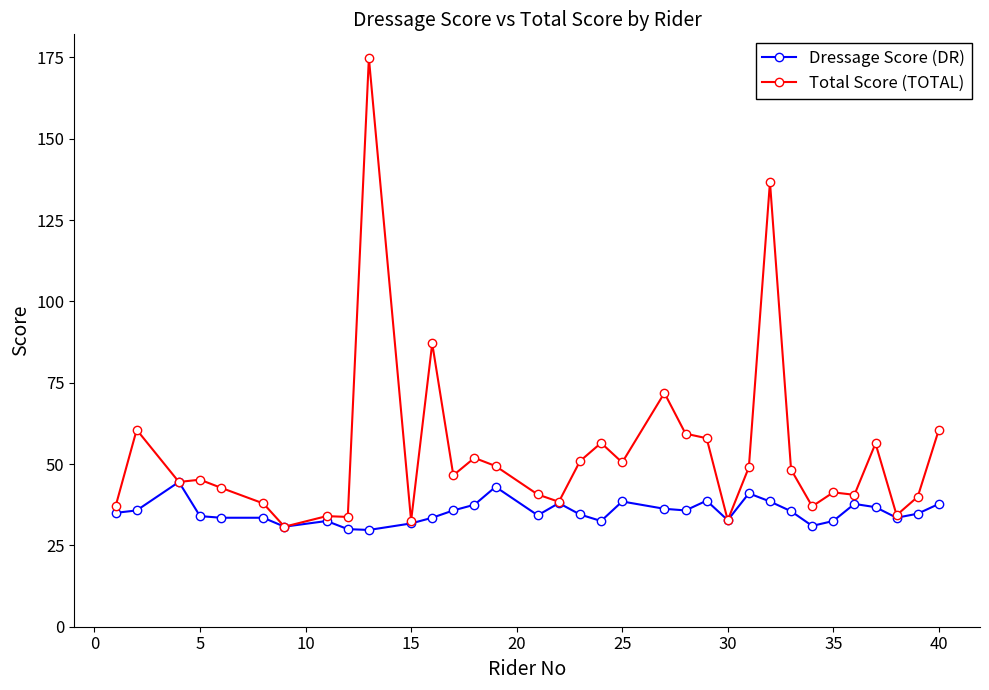

What is the smallest value displayed?

29.8